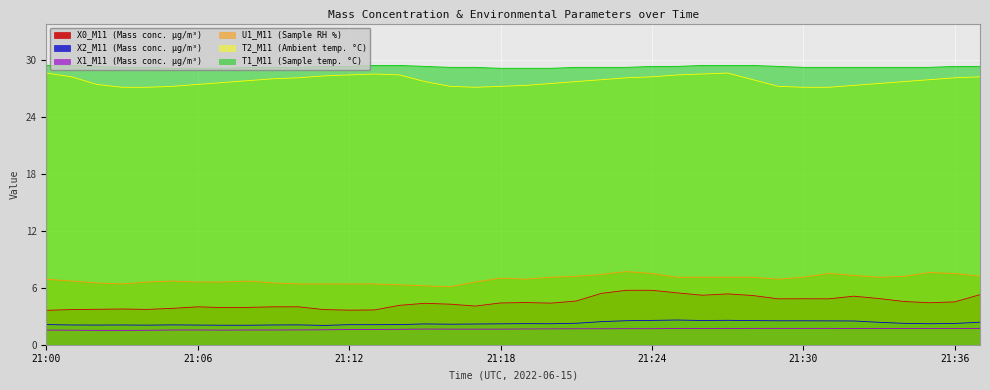

Reading left to right, list all the values displayed in this chart.

X0_M11 (Mass conc. μg/m³): 3.6	3.7	3.7	3.8	3.7	3.8	4.0	3.9	3.9	4.0	4.0	3.7	3.6	3.7	4.2	4.4	4.3	4.1	4.4	4.4	4.4	4.6	5.4	5.7	5.7	5.5	5.2	5.3	5.2	4.8	4.8	4.8	5.1	4.9	4.5	4.4	4.5	5.3
X2_M11 (Mass conc. μg/m³): 2.1	2.1	2.1	2.1	2.1	2.1	2.1	2.0	2.0	2.1	2.1	2.0	2.1	2.1	2.1	2.2	2.2	2.2	2.2	2.2	2.2	2.3	2.4	2.5	2.6	2.6	2.5	2.6	2.5	2.5	2.5	2.5	2.5	2.4	2.2	2.2	2.2	2.4
X1_M11 (Mass conc. μg/m³): 1.5	1.5	1.5	1.5	1.5	1.6	1.6	1.5	1.6	1.6	1.6	1.6	1.6	1.6	1.6	1.6	1.6	1.6	1.6	1.7	1.7	1.7	1.7	1.7	1.7	1.7	1.7	1.7	1.7	1.7	1.7	1.7	1.7	1.7	1.7	1.7	1.7	1.7
U1_M11 (Sample RH %): 6.9	6.7	6.5	6.4	6.6	6.7	6.6	6.6	6.7	6.5	6.4	6.4	6.4	6.4	6.3	6.2	6.1	6.6	7.0	6.9	7.1	7.2	7.4	7.7	7.5	7.1	7.1	7.1	7.1	6.9	7.1	7.5	7.3	7.1	7.2	7.6	7.5	7.2
T2_M11 (Ambient temp. °C): 28.6	28.2	27.4	27.1	27.1	27.2	27.4	27.6	27.8	28.0	28.1	28.3	28.4	28.5	28.4	27.7	27.2	27.1	27.2	27.3	27.5	27.7	27.9	28.1	28.2	28.4	28.5	28.6	27.9	27.2	27.1	27.1	27.3	27.5	27.7	27.9	28.1	28.2
T1_M11 (Sample temp. °C): 29.4	29.4	29.3	29.2	29.2	29.1	29.1	29.1	29.2	29.2	29.2	29.3	29.3	29.4	29.4	29.3	29.2	29.2	29.1	29.1	29.1	29.2	29.2	29.2	29.3	29.3	29.4	29.4	29.4	29.3	29.2	29.2	29.2	29.2	29.2	29.2	29.3	29.3